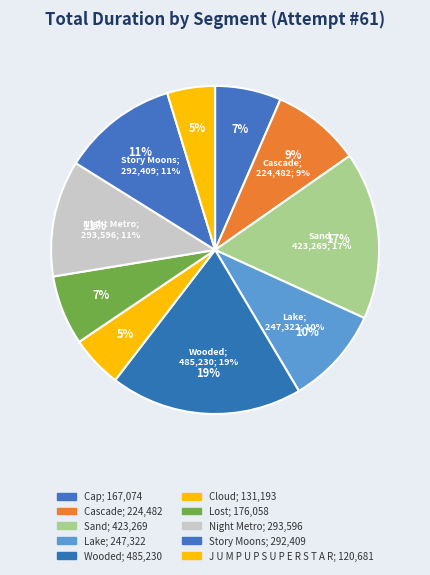

How many slices are in this pie chart?

10